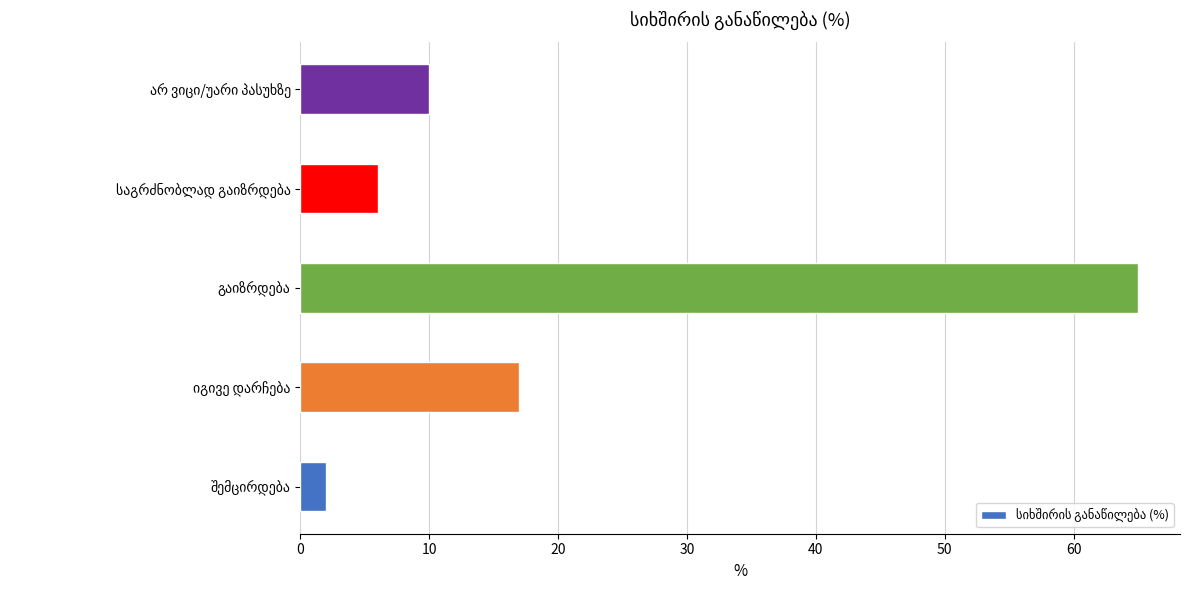

What is the average value?

20